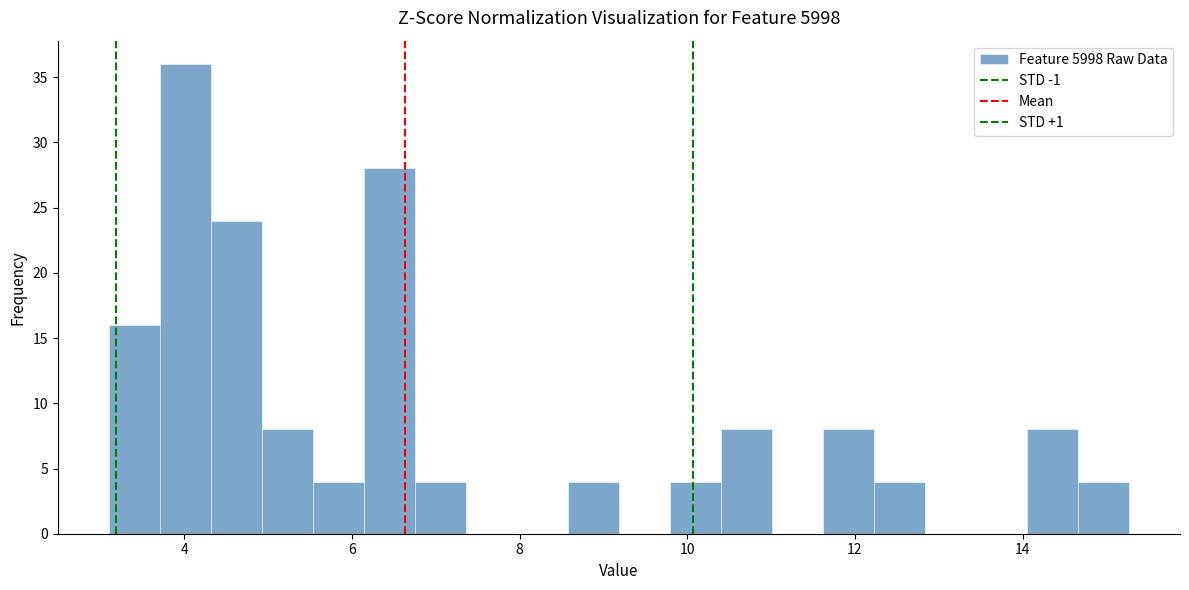

Read against the x-axis, roughly where is the centre of the tallest bar?

4.0